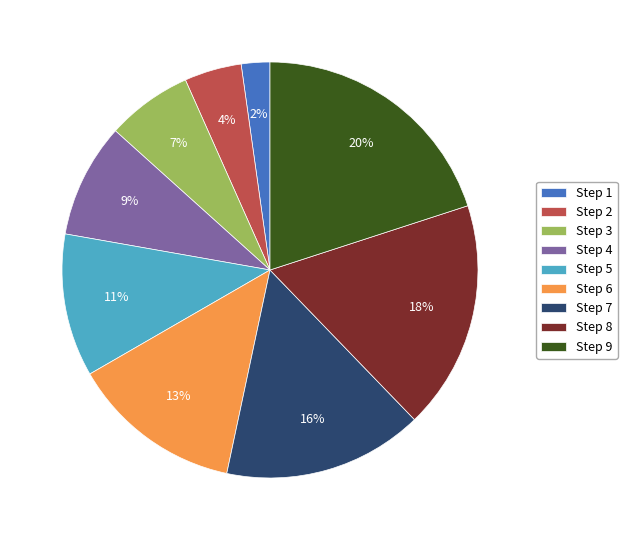

To the nearest percent, what portion does Step 5 represent?

11%